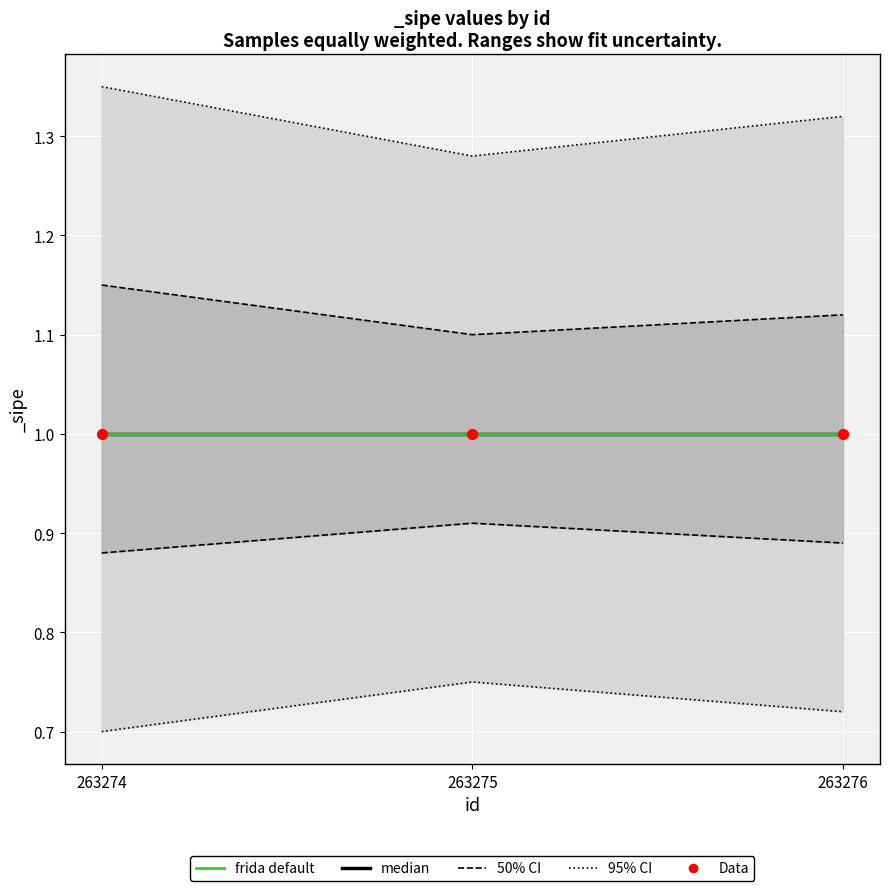

Which series contains the highest Y value?

95% CI